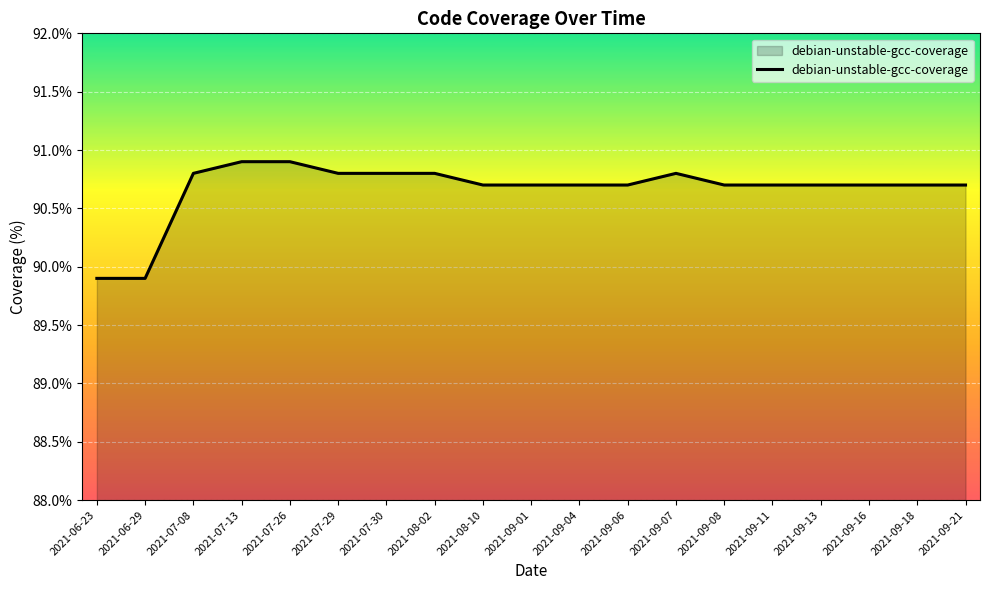

The value at 2021-09-04 is 161.7. True or false?

False